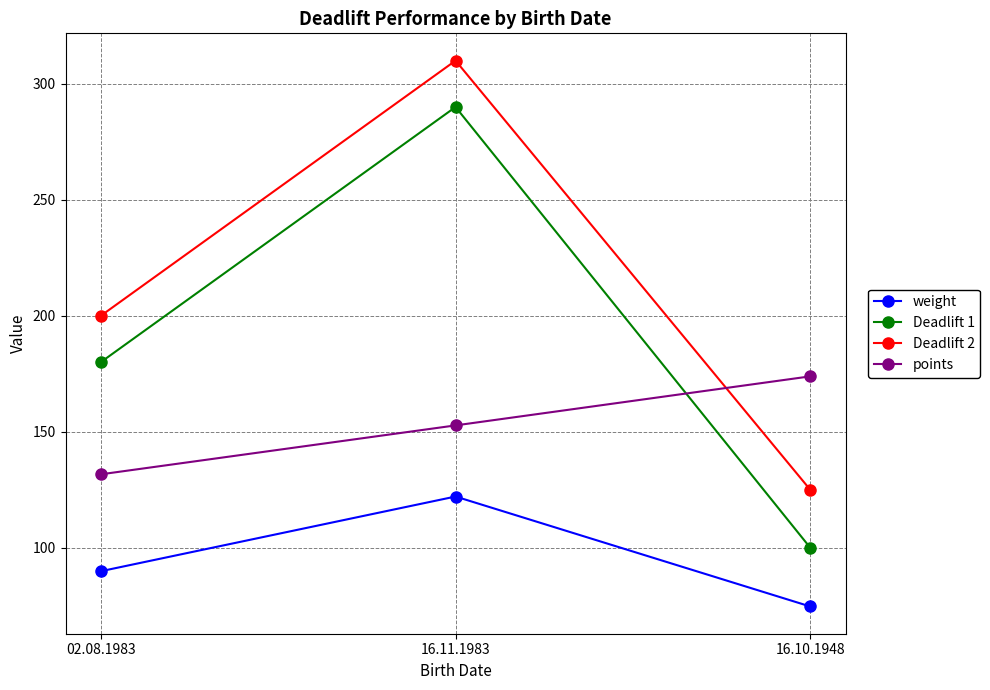

What is the total value across all series at 02.08.1983?

601.4